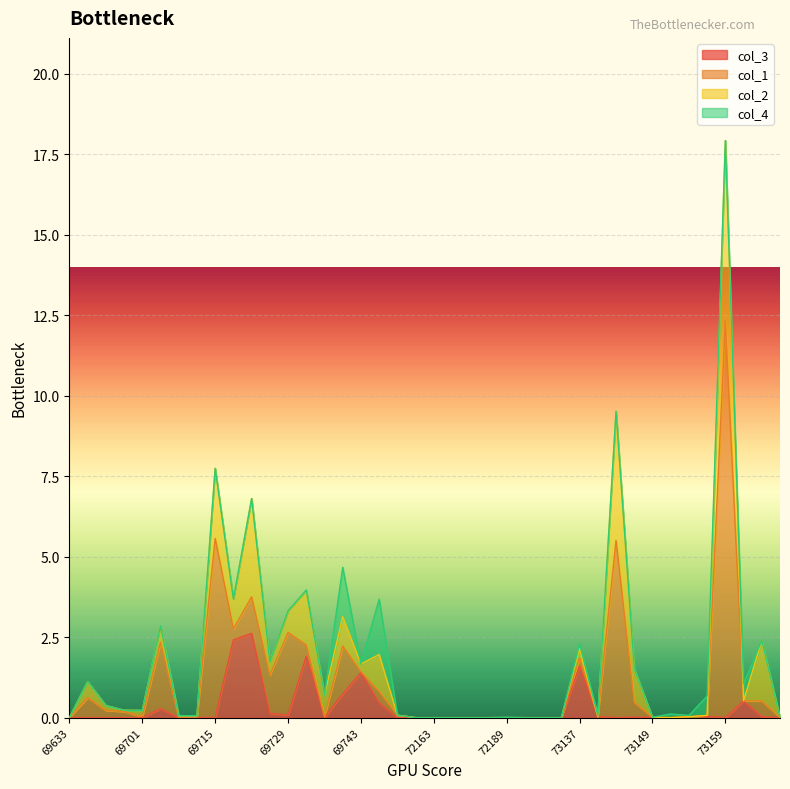

Which series ends up on top after the final intersection of col_1 and col_3?

col_1